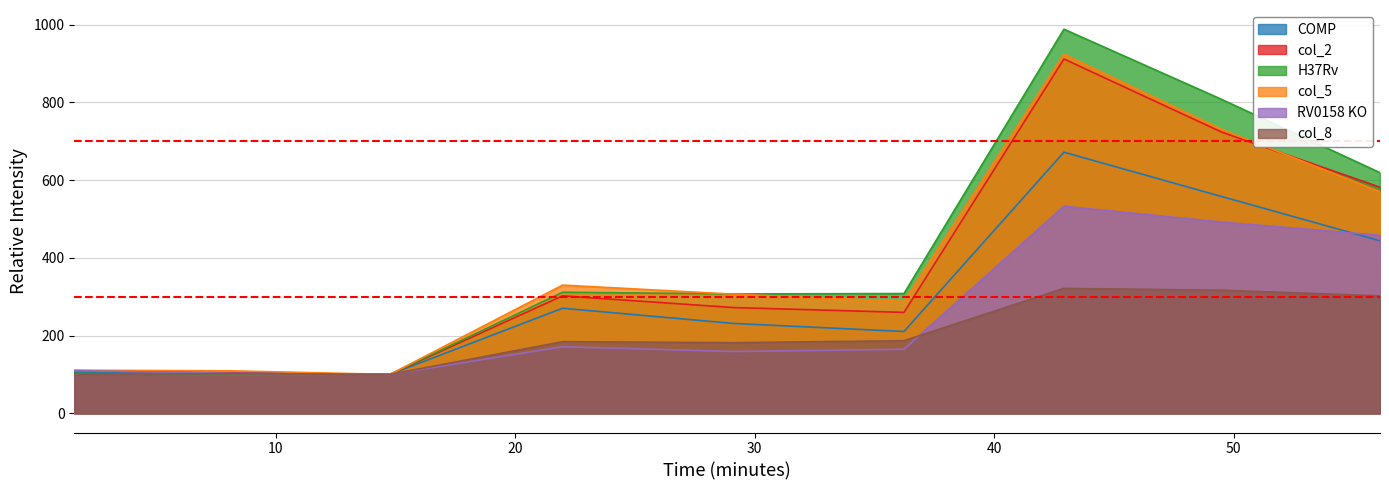

What is the value of the col_5 point at the 9th from the left?

569.9